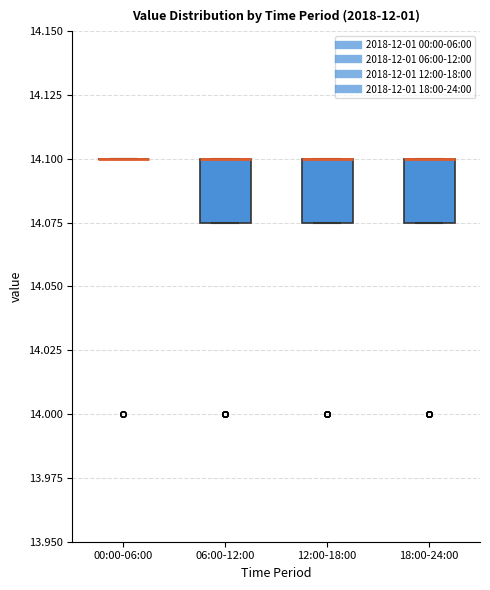

Where is the upper edge of the box for 12:00-18:00 on the y-axis? The values are not printed on the chart, so give them approximately, as read against the axis.

14.100